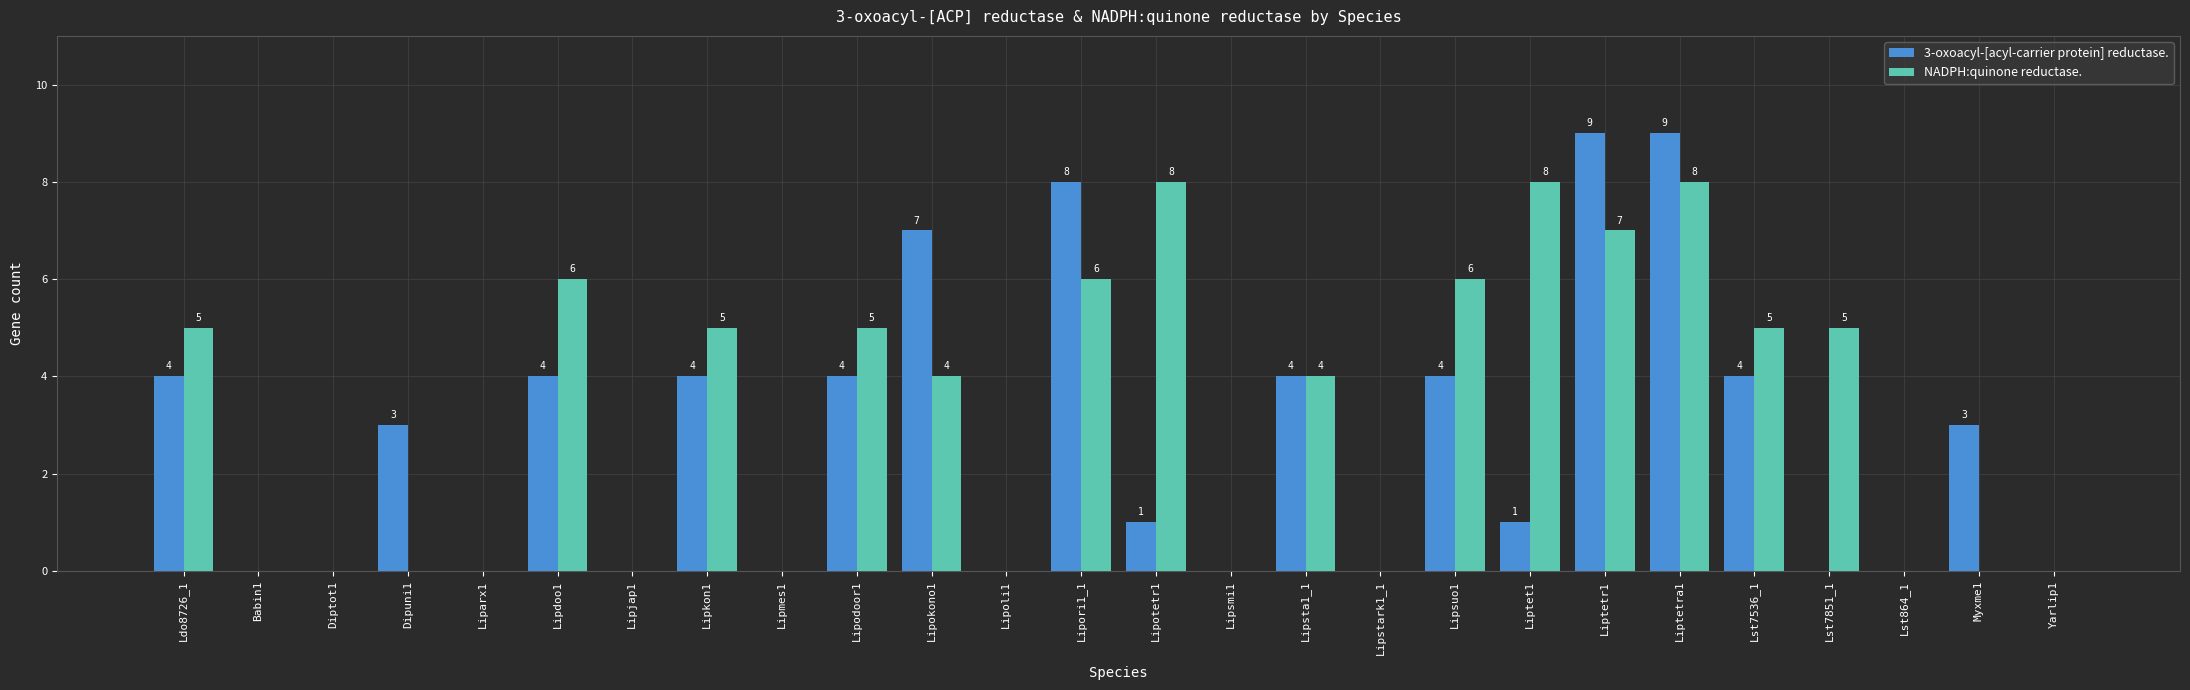

What is the sum of the NADPH:quinone reductase. values at Liparx1 and Lipokono1?

4